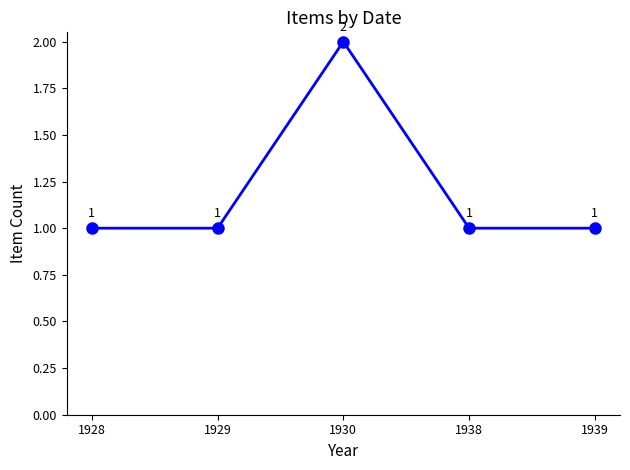

What is the smallest value displayed?

1